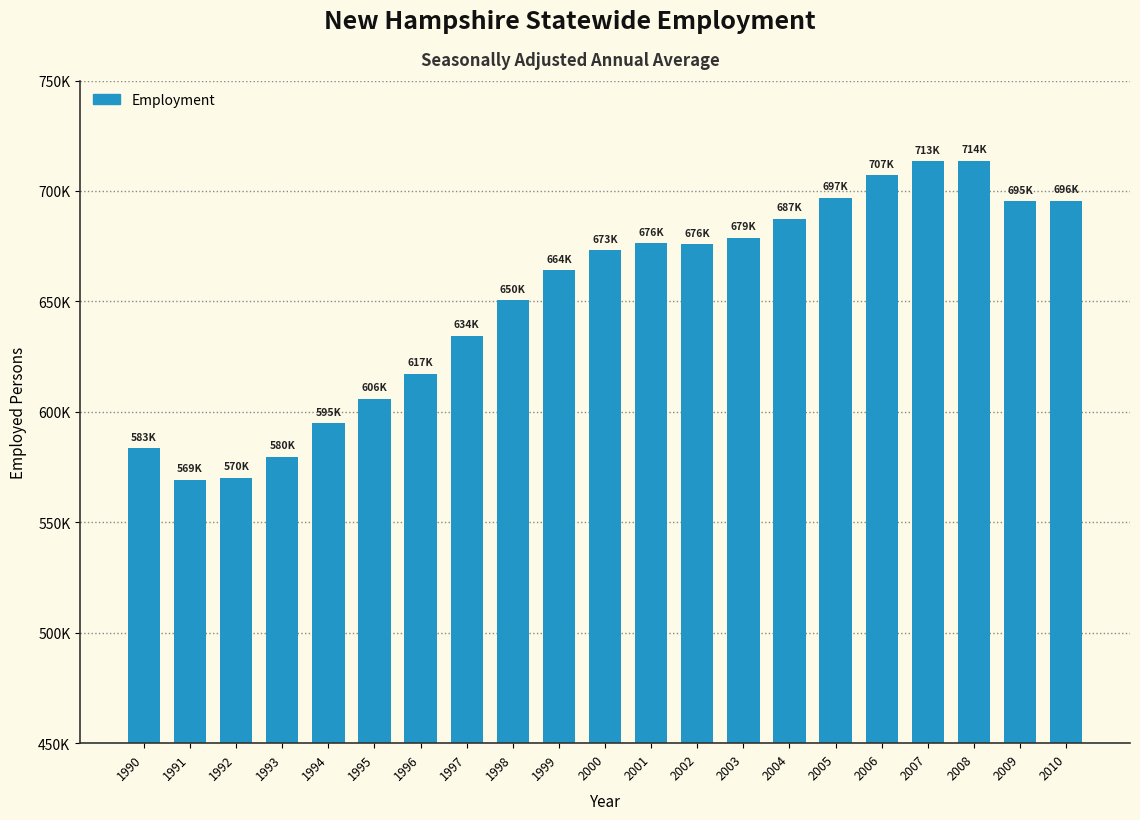

Does the chart contain any negative values?

No